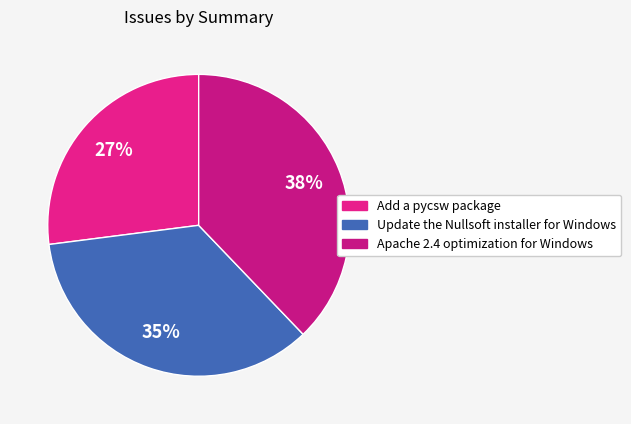

To the nearest percent, what portion does Update the Nullsoft installer for Windows represent?

35%